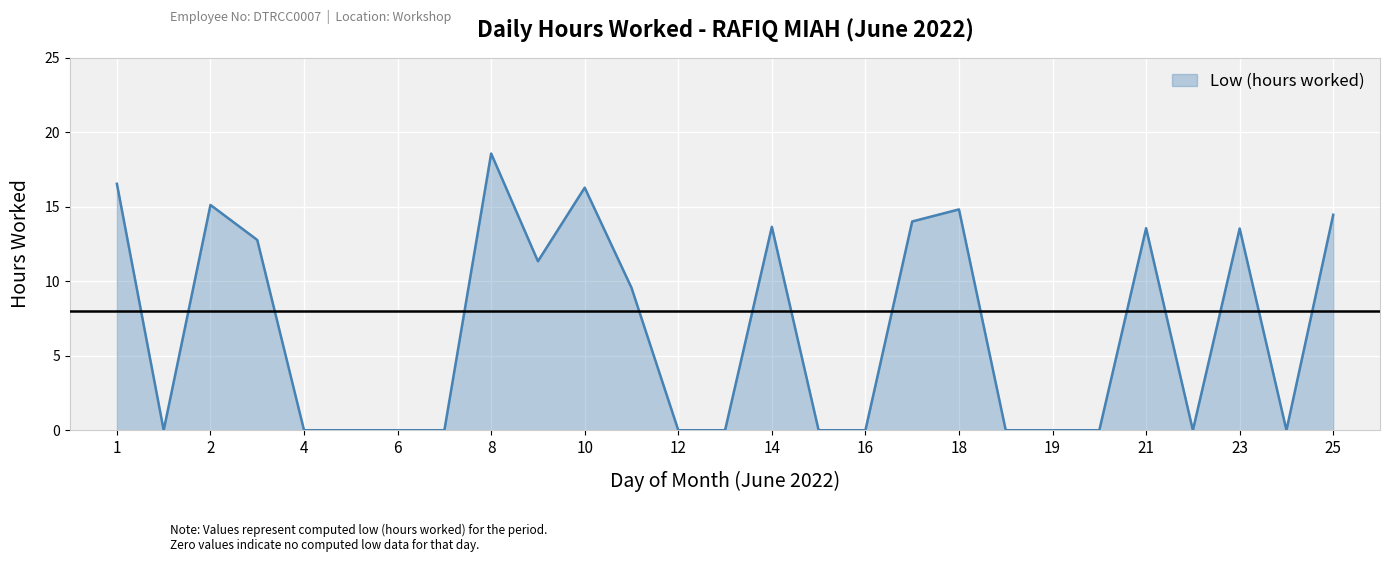

What is the greatest value displayed?

18.6